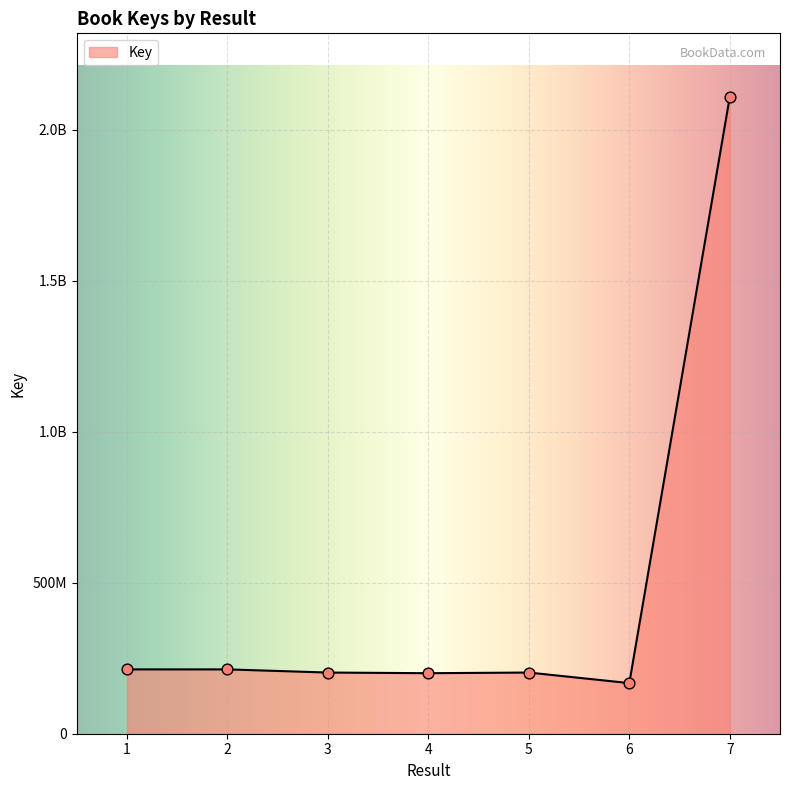

Does the chart have visible grid lines?

Yes